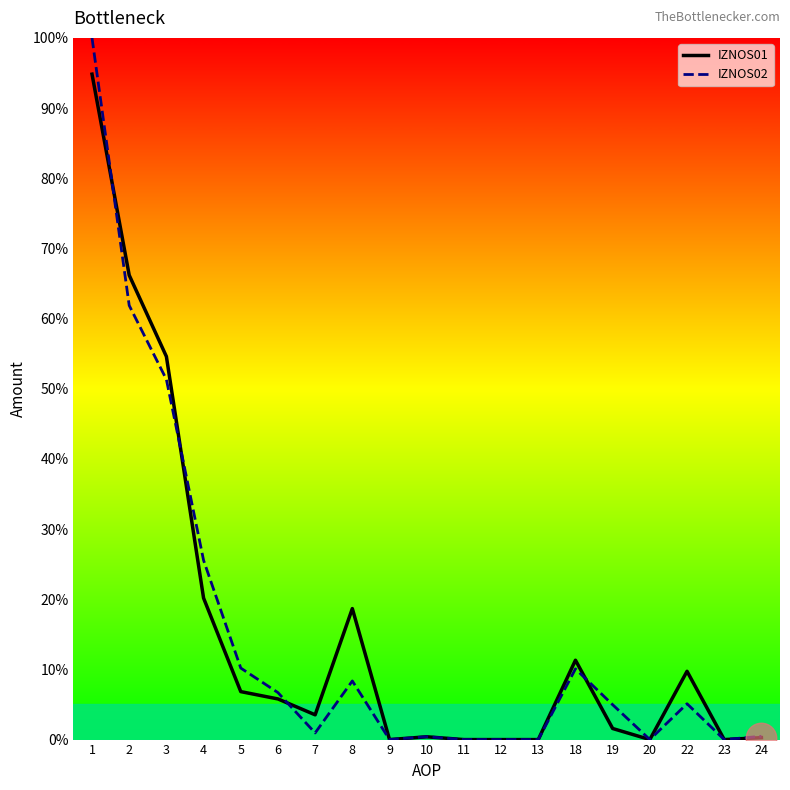

Where is the first local minimum for IZNOS01?

7